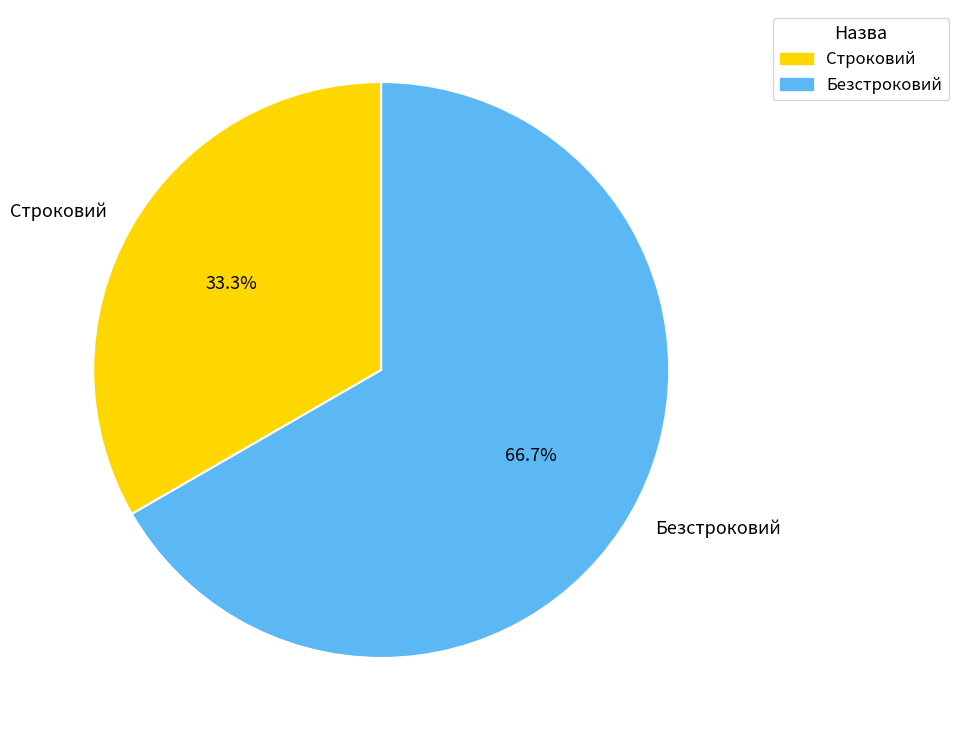

To the nearest percent, what percentage of the pie is Строковий?

33%